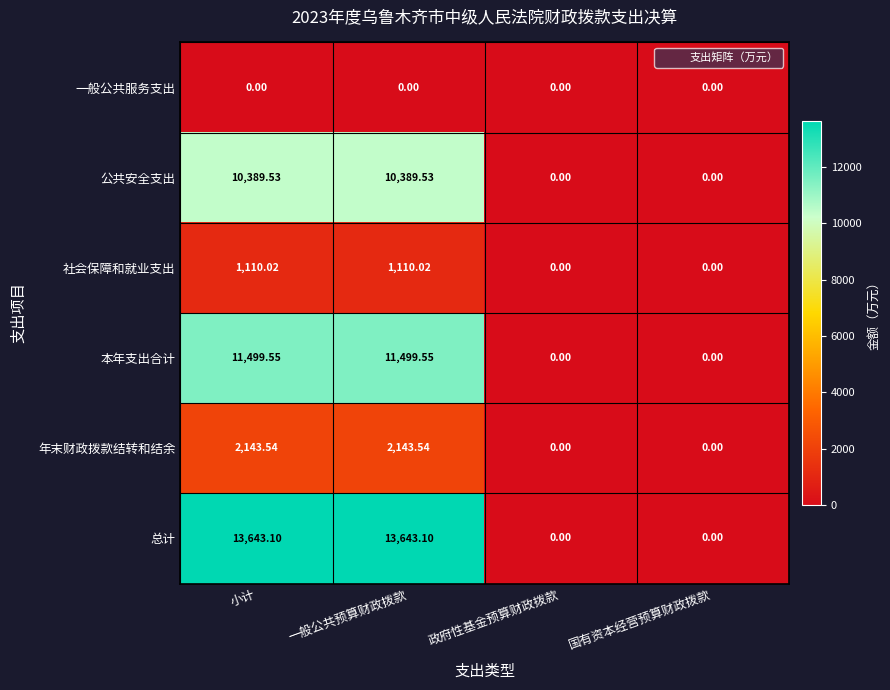

Where does the 本年支出合计 series first go above 11499?

小计